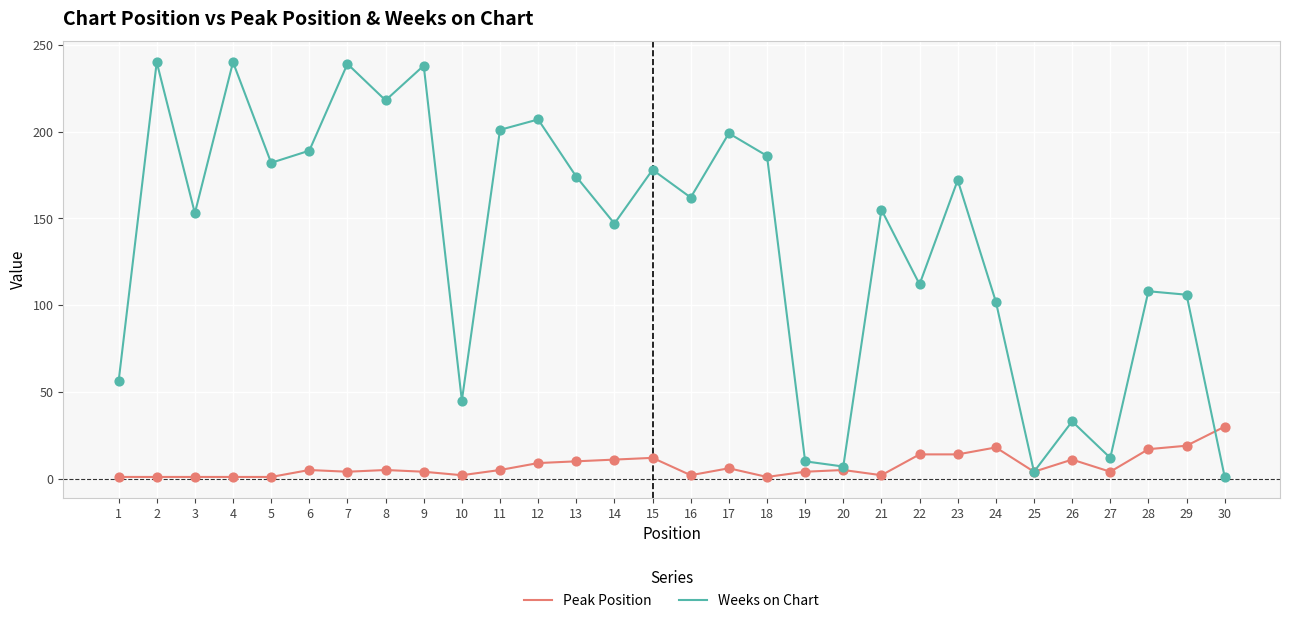

Which series has the largest range (max minus min)?

Weeks on Chart